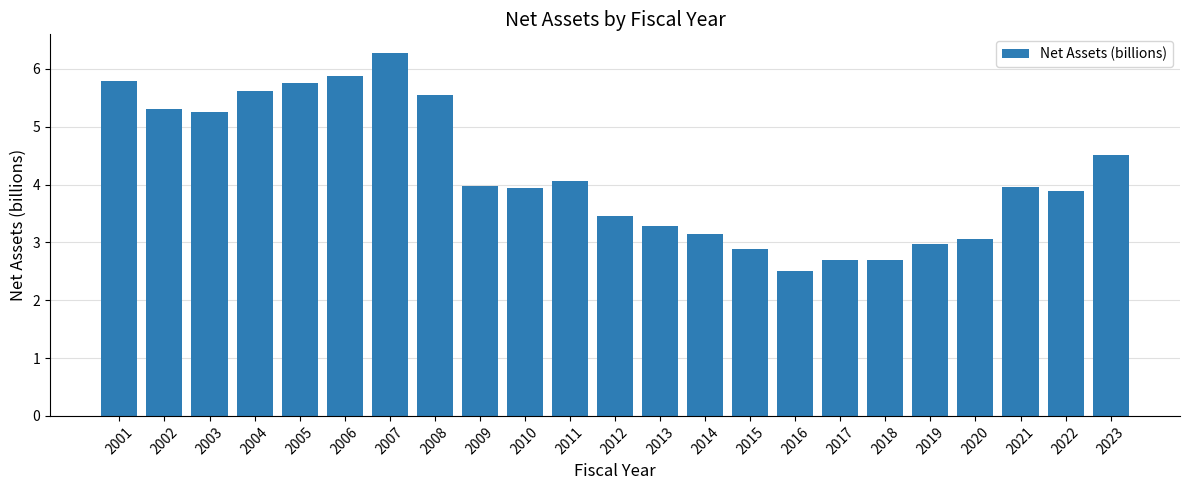

Which has a higher value, 2011 or 2014?

2011